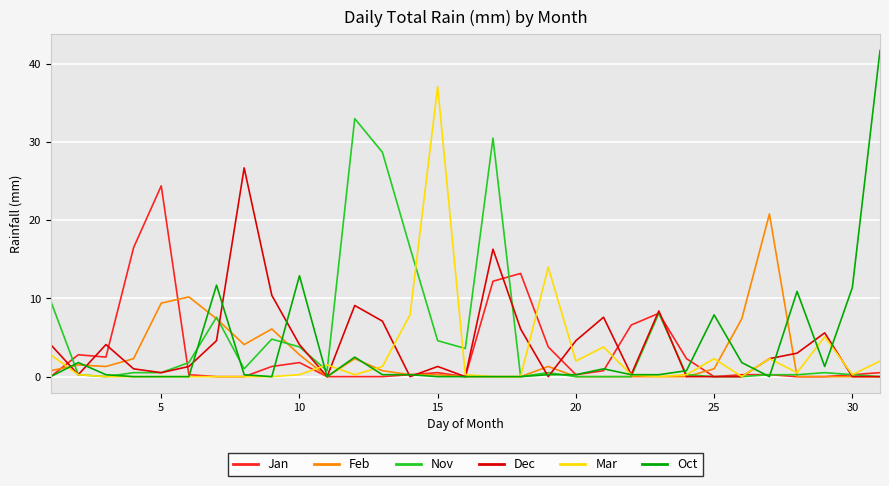

Which series has the largest range (max minus min)?

Oct